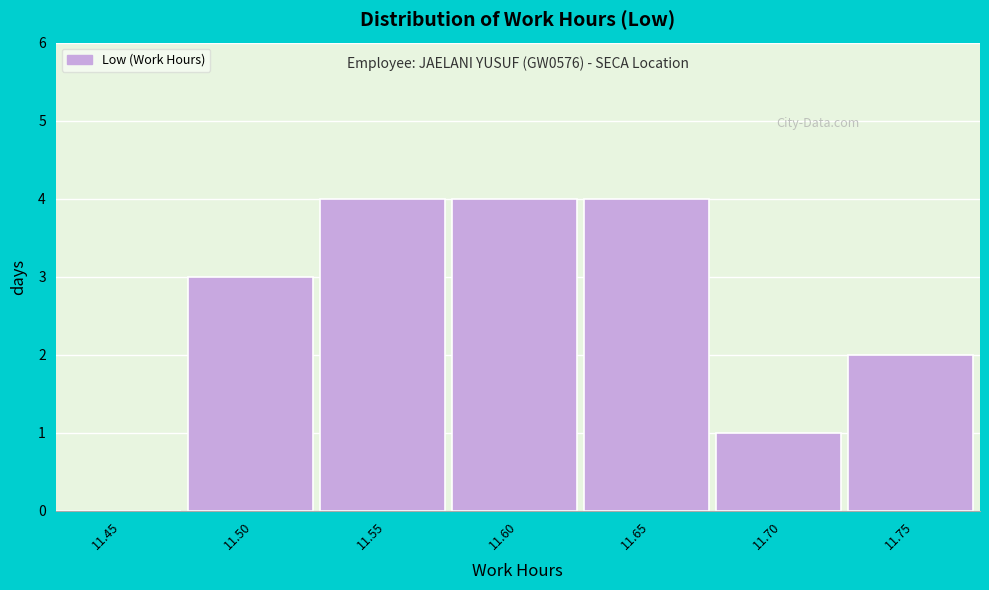

Reading left to right, list all the values displayed in this chart.

11.45=0	11.50=3	11.55=4	11.60=4	11.65=4	11.70=1	11.75=2